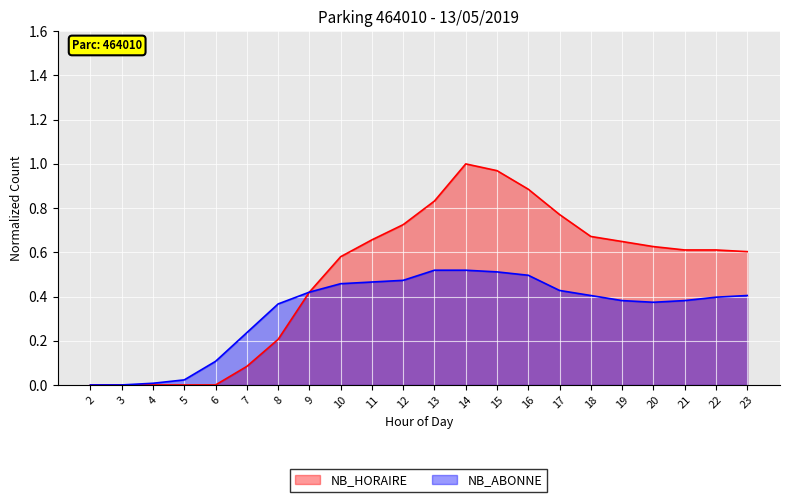

At which category does the chart reach its minimum across all series?

2